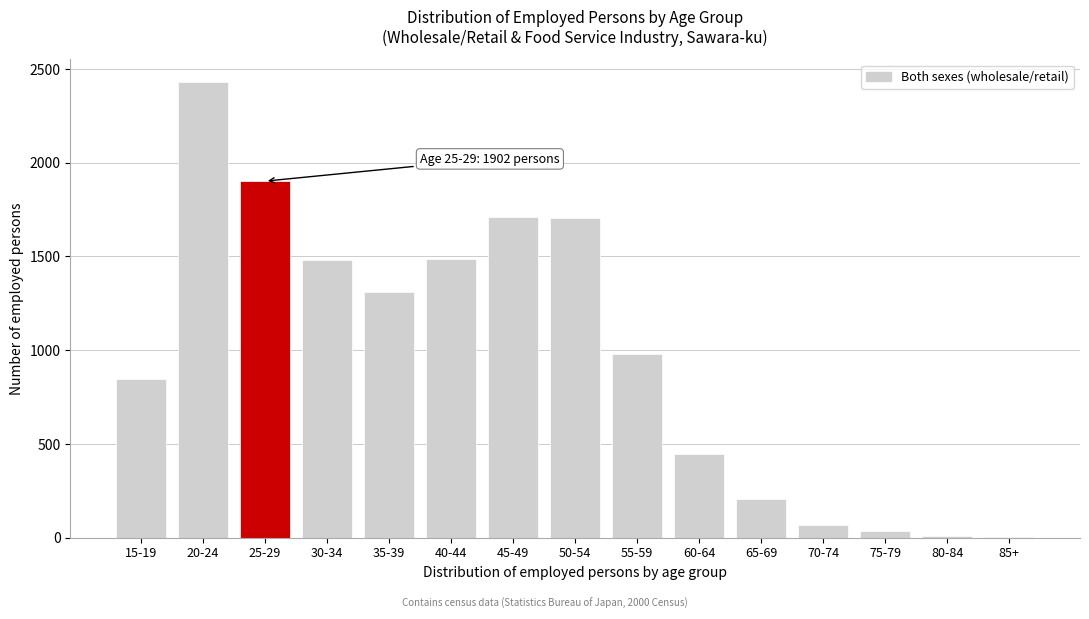

Which has a higher value, 25-29 or 60-64?

25-29